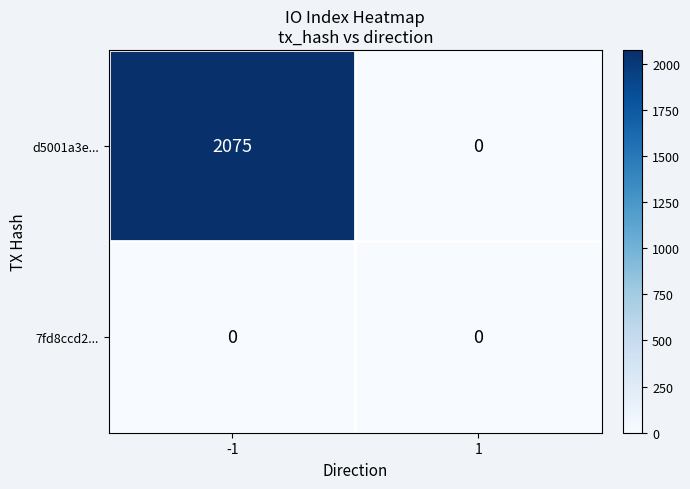

Reading right to left, extract all data points from this chart.

d5001a3e...: 1=0	-1=2075
7fd8ccd2...: 1=0	-1=0